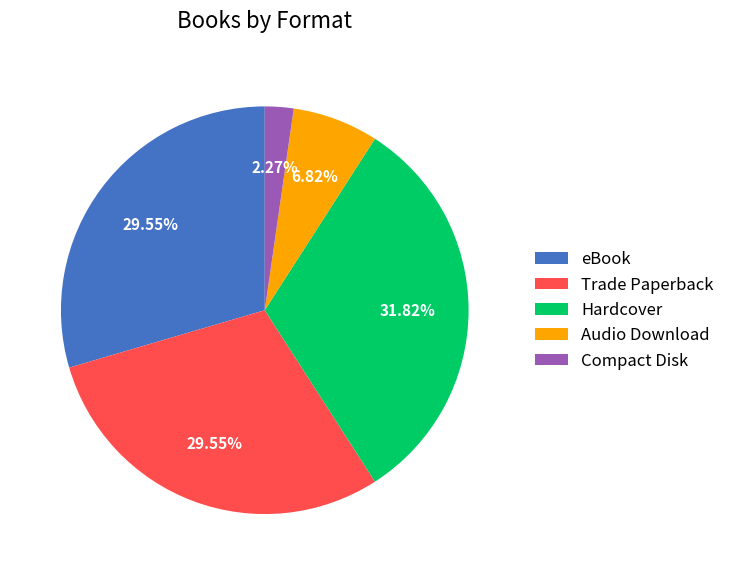

Combined, do Hardcover and Compact Disk account for over 50%?

No